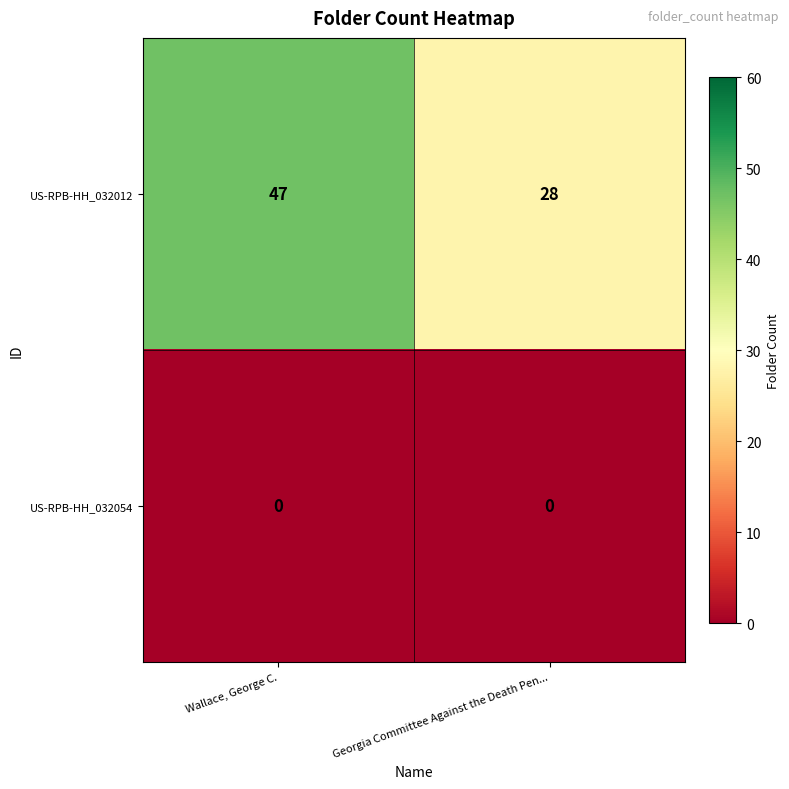

What is the sum of the US-RPB-HH_032012 values at Wallace, George C. and Georgia Committee Against the Death Pen...?

75